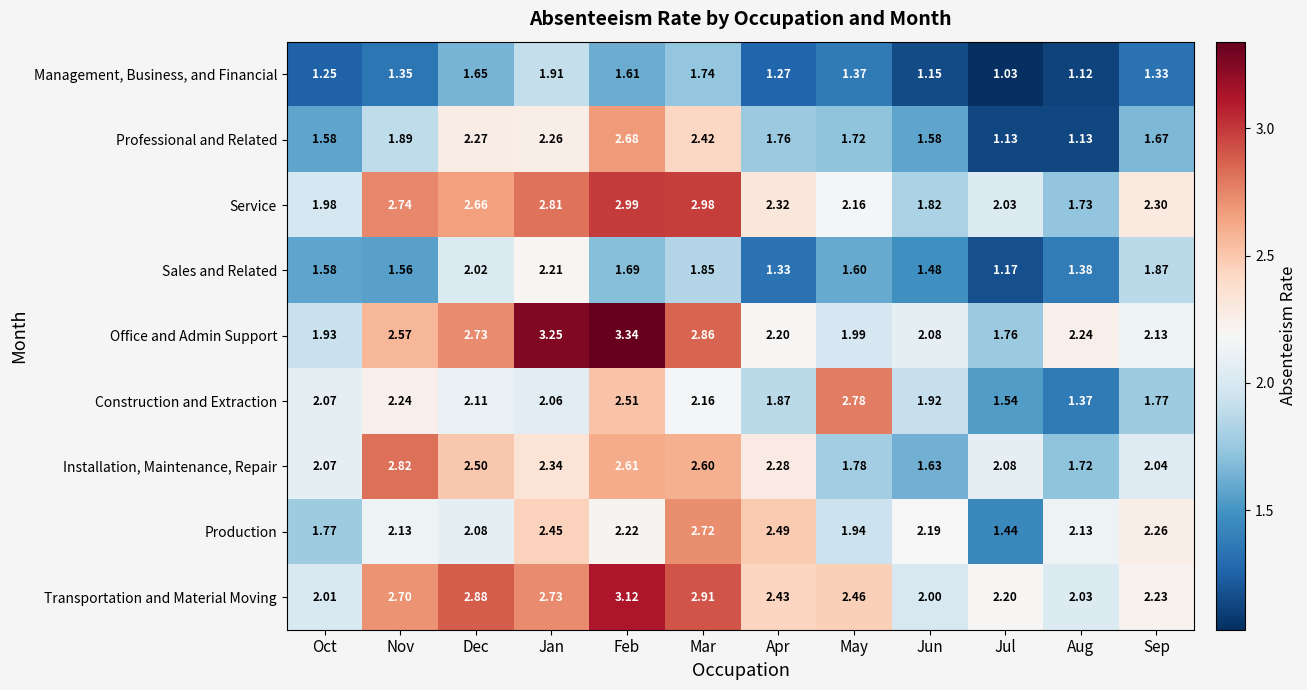

Rank the series by their maximum value, from highest to lowest.

Office and Admin Support, Transportation and Material Moving, Service, Installation, Maintenance, Repair, Construction and Extraction, Production, Professional and Related, Sales and Related, Management, Business, and Financial